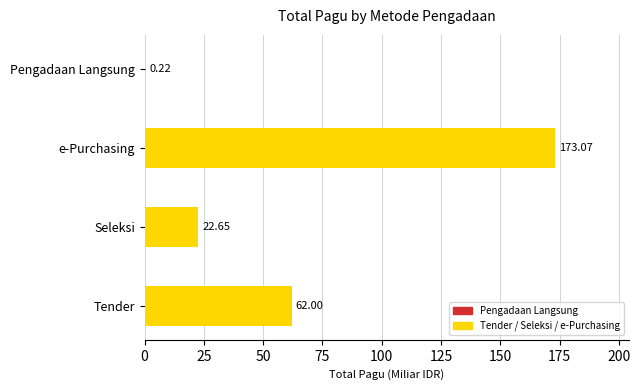

How many data points are above 61?

2